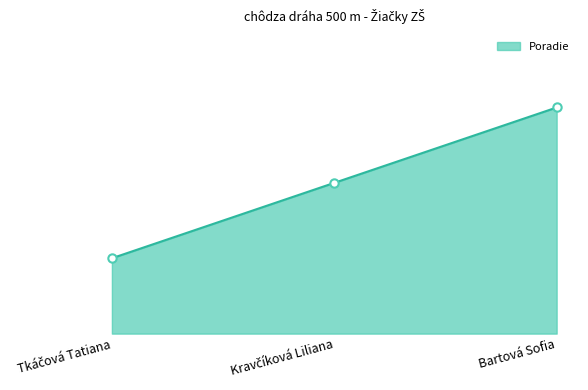

Count the values in the range 1 to 3.

3